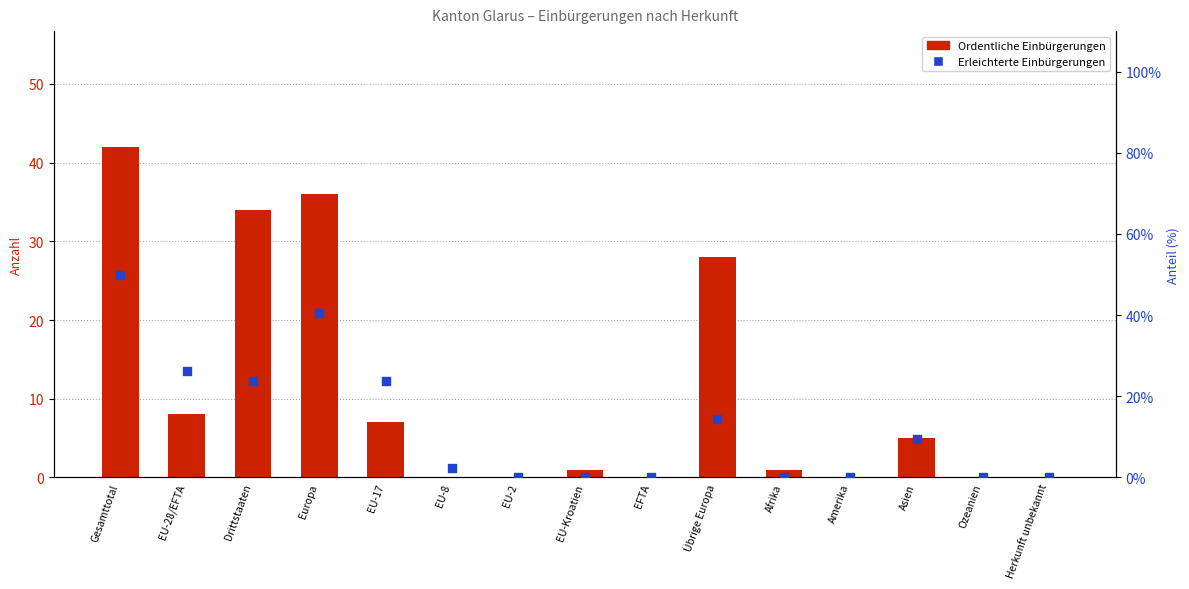

At which category is the sum across all series the highest?

Gesamttotal